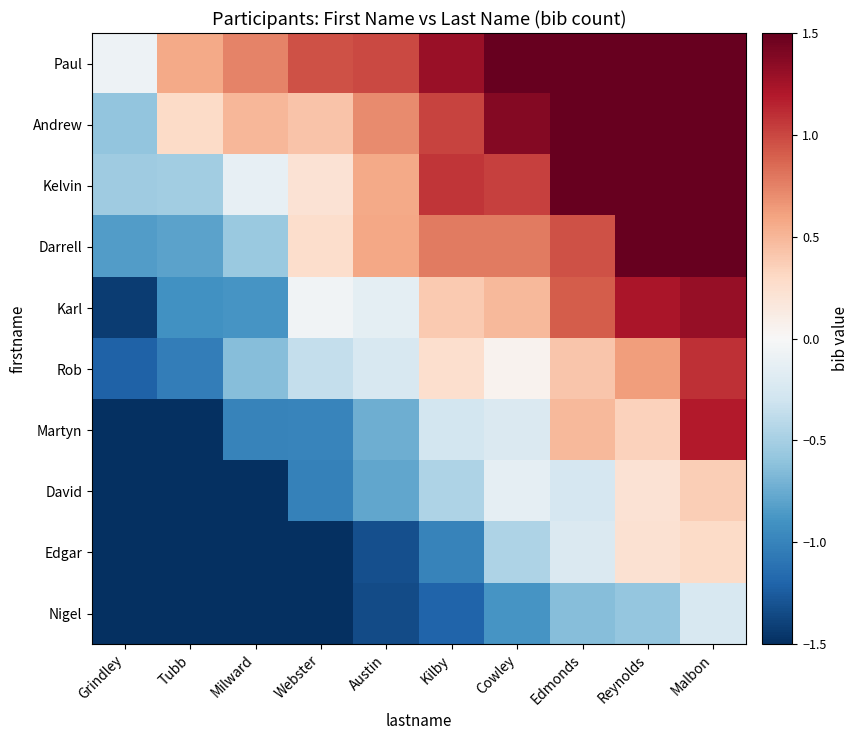

Reading left to right, list all the values displayed in this chart.

Paul: Grindley=-0.1	Tubb=0.6	Milward=0.7	Webster=1.0	Austin=1.0	Kilby=1.3	Cowley=1.5	Edmonds=2.3	Reynolds=2.5	Malbon=2.8
Andrew: Grindley=-0.6	Tubb=0.3	Milward=0.5	Webster=0.4	Austin=0.7	Kilby=1.0	Cowley=1.4	Edmonds=1.8	Reynolds=2.1	Malbon=2.3
Kelvin: Grindley=-0.5	Tubb=-0.5	Milward=-0.1	Webster=0.2	Austin=0.6	Kilby=1.1	Cowley=1.0	Edmonds=1.5	Reynolds=1.9	Malbon=1.8
Darrell: Grindley=-0.8	Tubb=-0.8	Milward=-0.6	Webster=0.3	Austin=0.6	Kilby=0.8	Cowley=0.8	Edmonds=1.0	Reynolds=1.6	Malbon=1.8
Karl: Grindley=-1.4	Tubb=-0.9	Milward=-0.9	Webster=-0.1	Austin=-0.1	Kilby=0.4	Cowley=0.5	Edmonds=0.9	Reynolds=1.2	Malbon=1.3
Rob: Grindley=-1.2	Tubb=-1.0	Milward=-0.6	Webster=-0.4	Austin=-0.2	Kilby=0.3	Cowley=0.1	Edmonds=0.4	Reynolds=0.6	Malbon=1.1
Martyn: Grindley=-1.9	Tubb=-1.6	Milward=-1.0	Webster=-1.0	Austin=-0.7	Kilby=-0.3	Cowley=-0.2	Edmonds=0.5	Reynolds=0.3	Malbon=1.2
David: Grindley=-1.9	Tubb=-2.0	Milward=-1.8	Webster=-1.0	Austin=-0.8	Kilby=-0.5	Cowley=-0.1	Edmonds=-0.3	Reynolds=0.2	Malbon=0.4
Edgar: Grindley=-2.2	Tubb=-2.0	Milward=-1.9	Webster=-1.8	Austin=-1.3	Kilby=-1.0	Cowley=-0.5	Edmonds=-0.2	Reynolds=0.2	Malbon=0.3
Nigel: Grindley=-2.9	Tubb=-2.3	Milward=-1.9	Webster=-1.8	Austin=-1.3	Kilby=-1.2	Cowley=-0.9	Edmonds=-0.6	Reynolds=-0.6	Malbon=-0.2